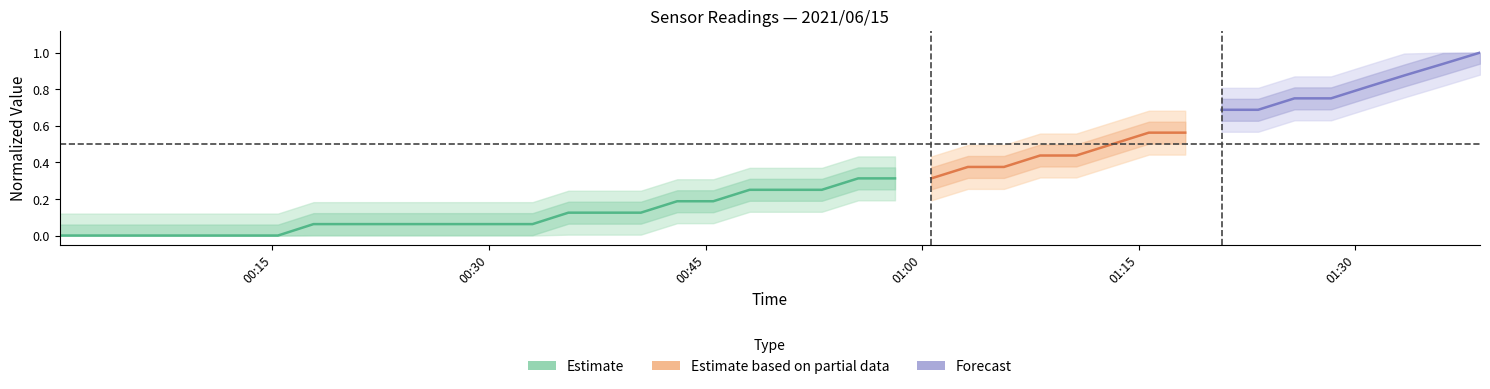

What is the label of the 4th point from the left?

01:00